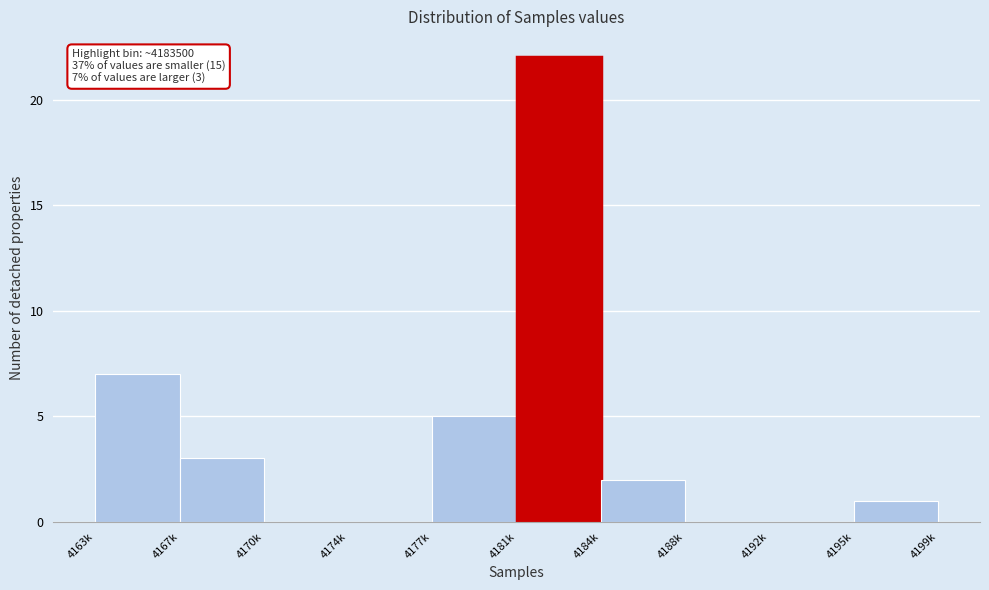

Reading right to left, transcribe all the data shown in this chart.

4195k=1	4192k=0	4188k=0	4184k=2	4181k=22	4177k=5	4174k=0	4170k=0	4167k=3	4163k=7